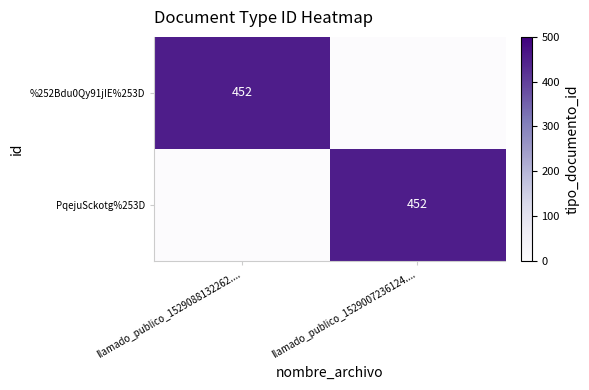

The %252Bdu0Qy91jIE%253D series shows 161 at llamado_publico_1529088132262..... True or false?

False